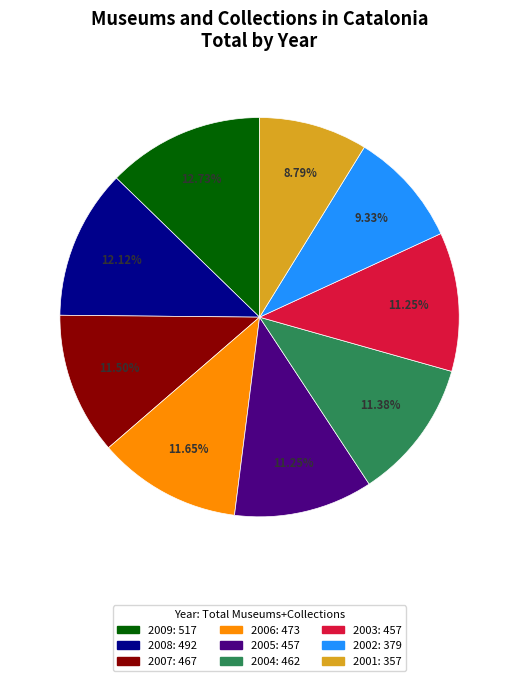

What is the smallest slice in the pie chart?

2001